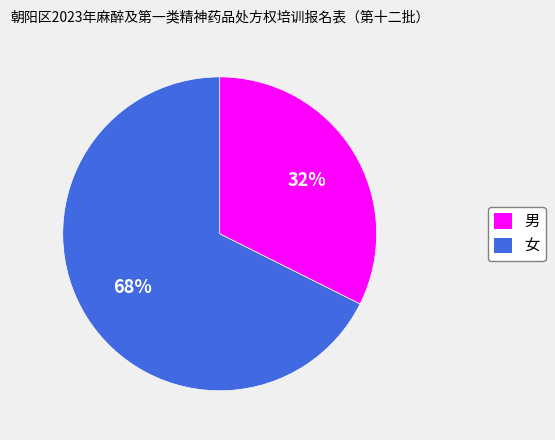

True or false: 男 accounts for 32% of the total.

True